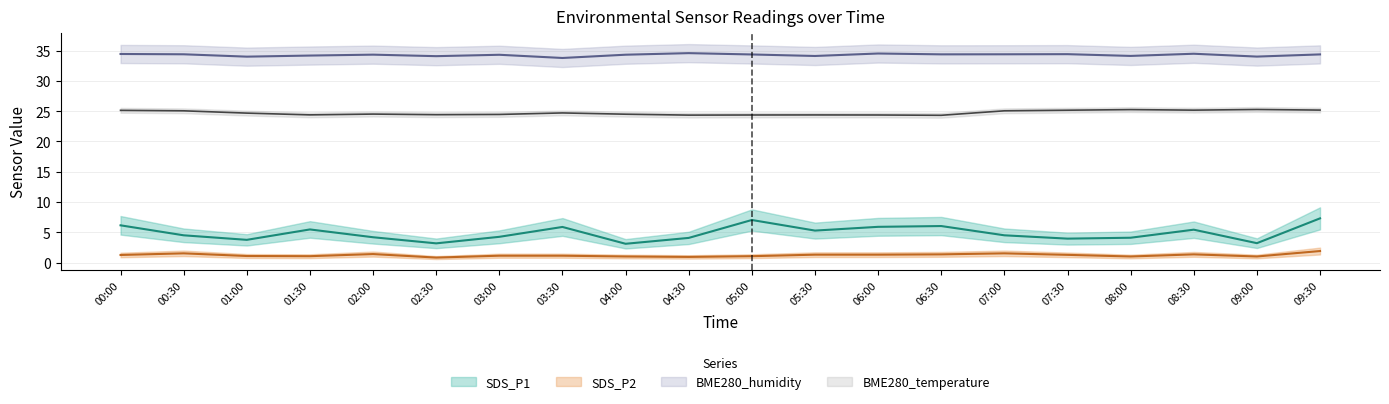

What is the value of the BME280_temperature point at the 15th from the left?

25.1